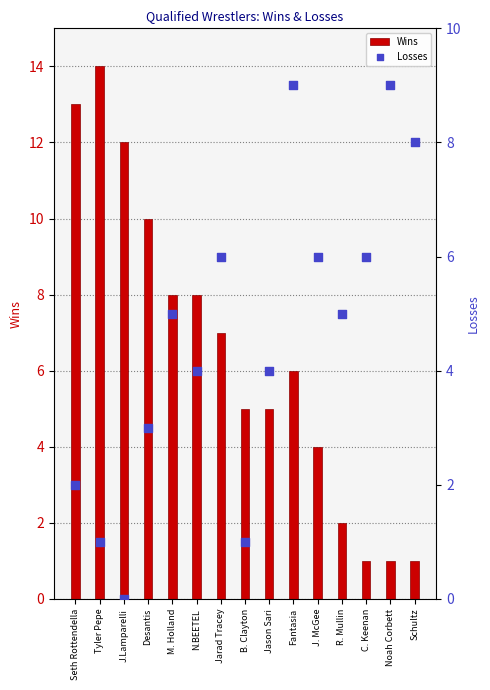

Which series contains the lowest Y value?

Losses